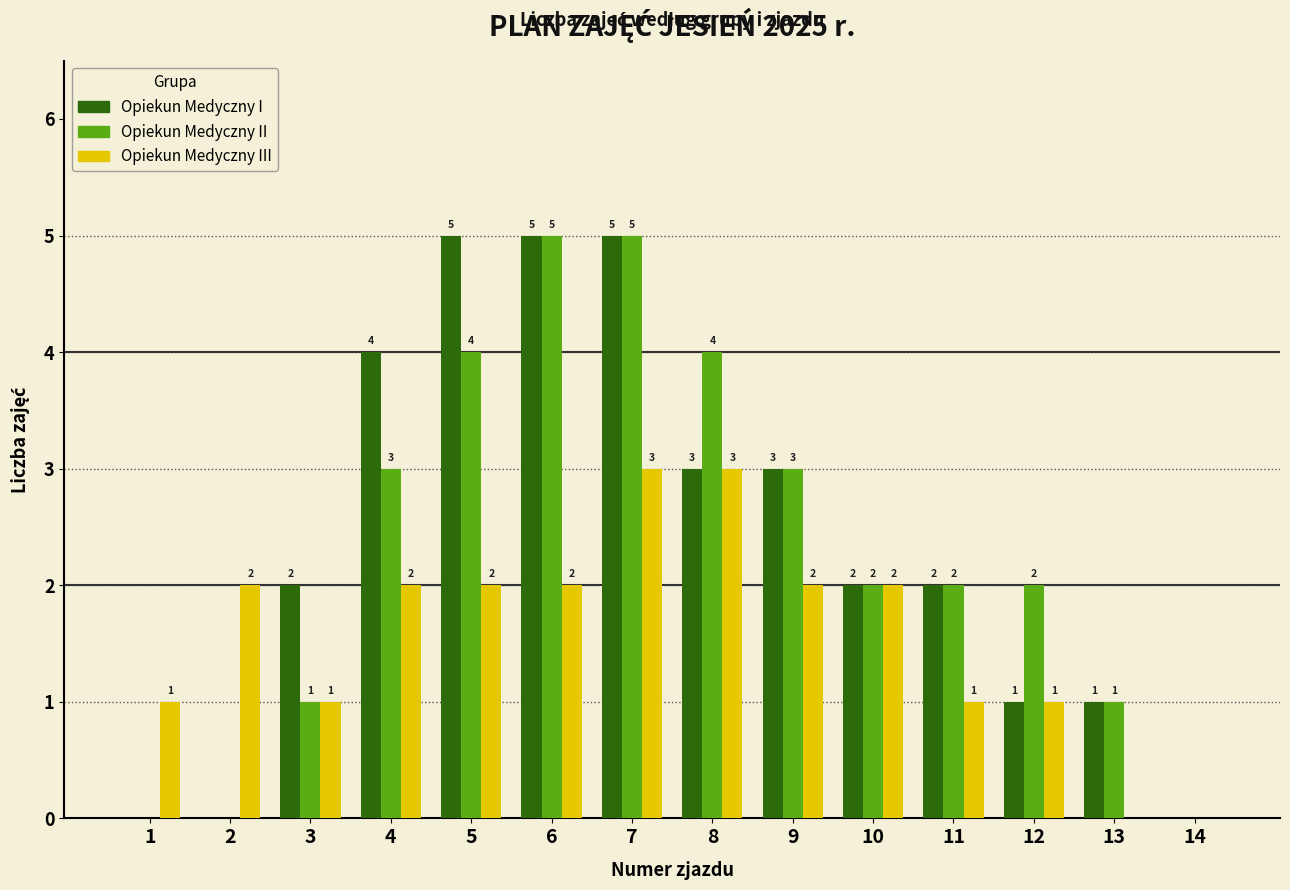

Reading right to left, list all the values displayed in this chart.

Opiekun Medyczny I: 14=0	13=1	12=1	11=2	10=2	9=3	8=3	7=5	6=5	5=5	4=4	3=2	2=0	1=0
Opiekun Medyczny II: 14=0	13=1	12=2	11=2	10=2	9=3	8=4	7=5	6=5	5=4	4=3	3=1	2=0	1=0
Opiekun Medyczny III: 14=0	13=0	12=1	11=1	10=2	9=2	8=3	7=3	6=2	5=2	4=2	3=1	2=2	1=1